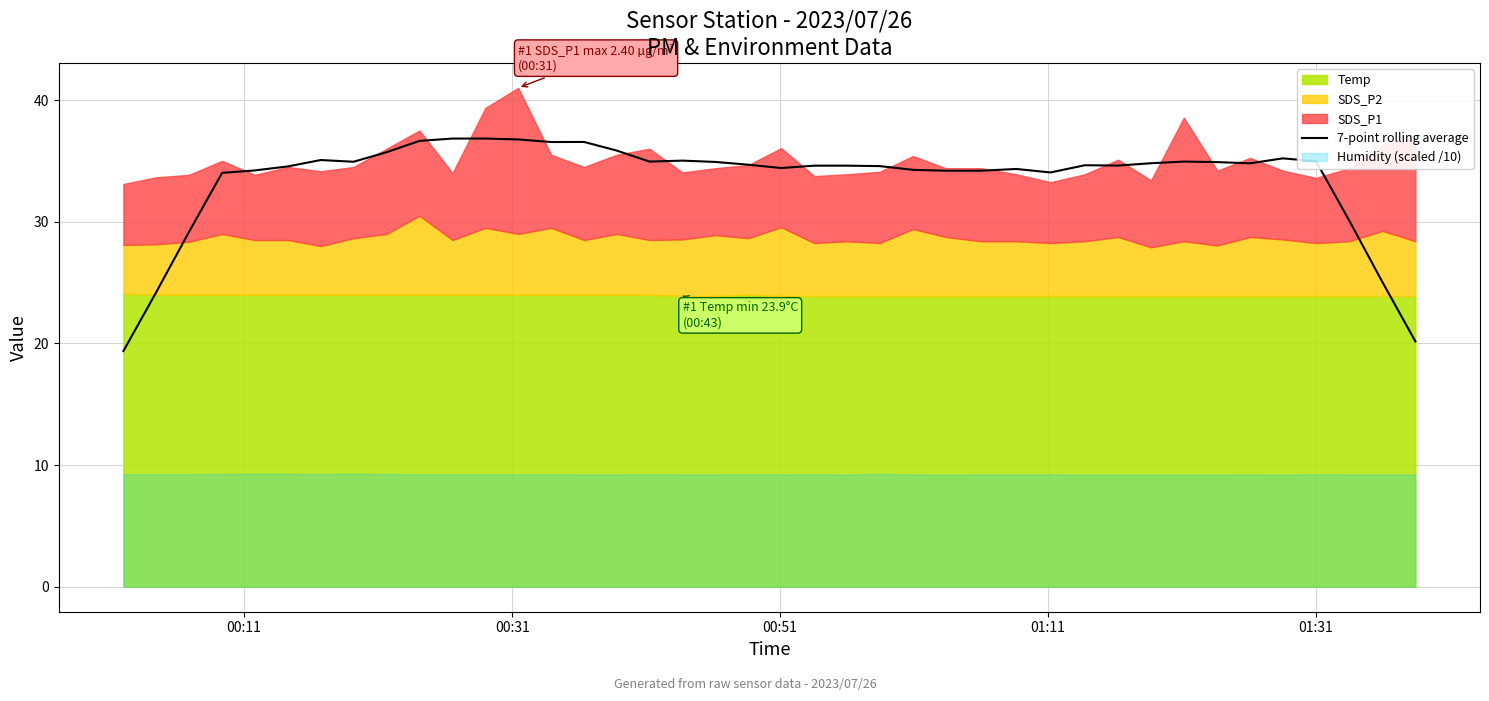

What is the maximum value for 7-point rolling average?

36.8